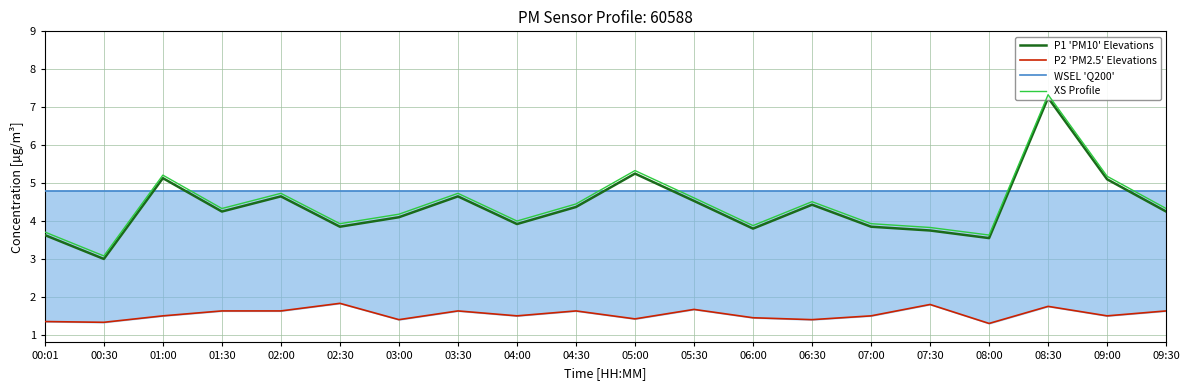

At which label does P1 reach its peak?

08:30